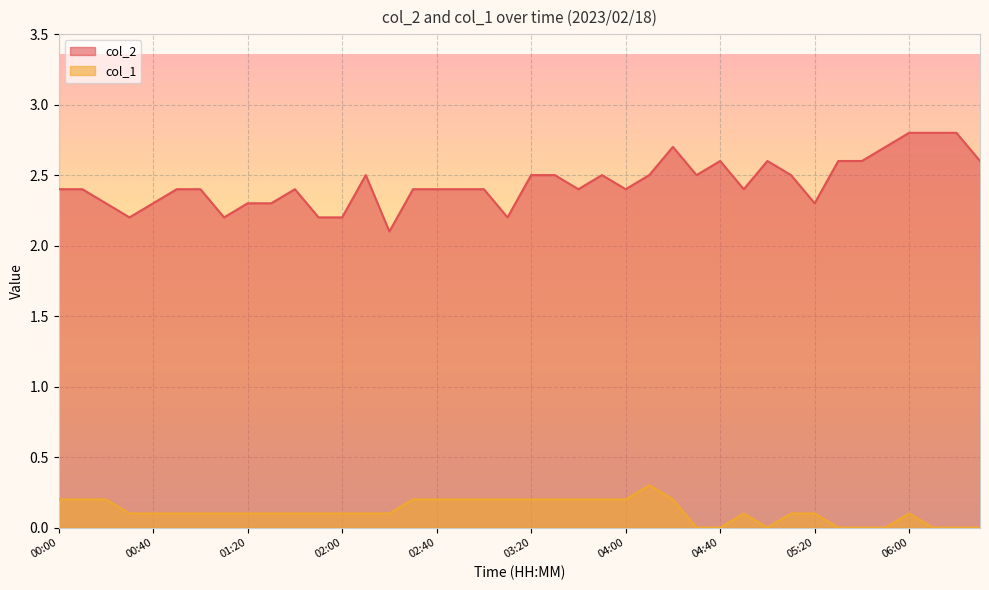

Count the col_2 values in the range 2 to 3.

40